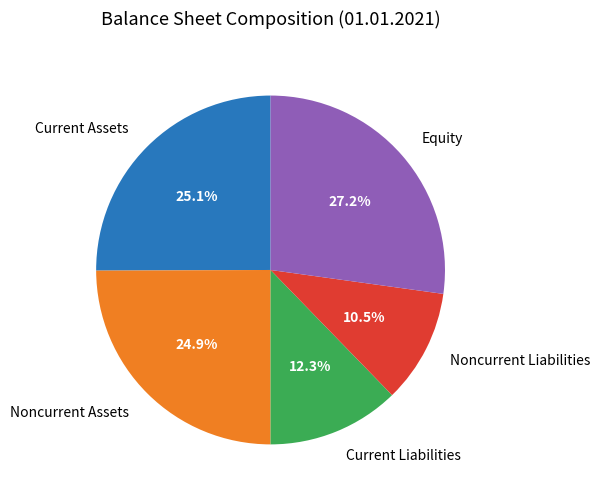

Does Equity represent more than half of the total?

No